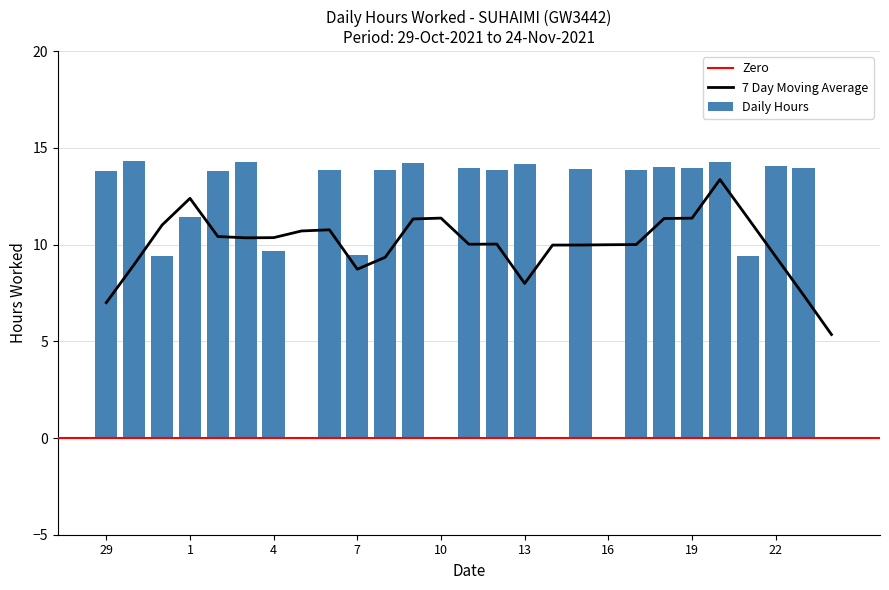

What is the difference between the maximum and minimum values?

14.3